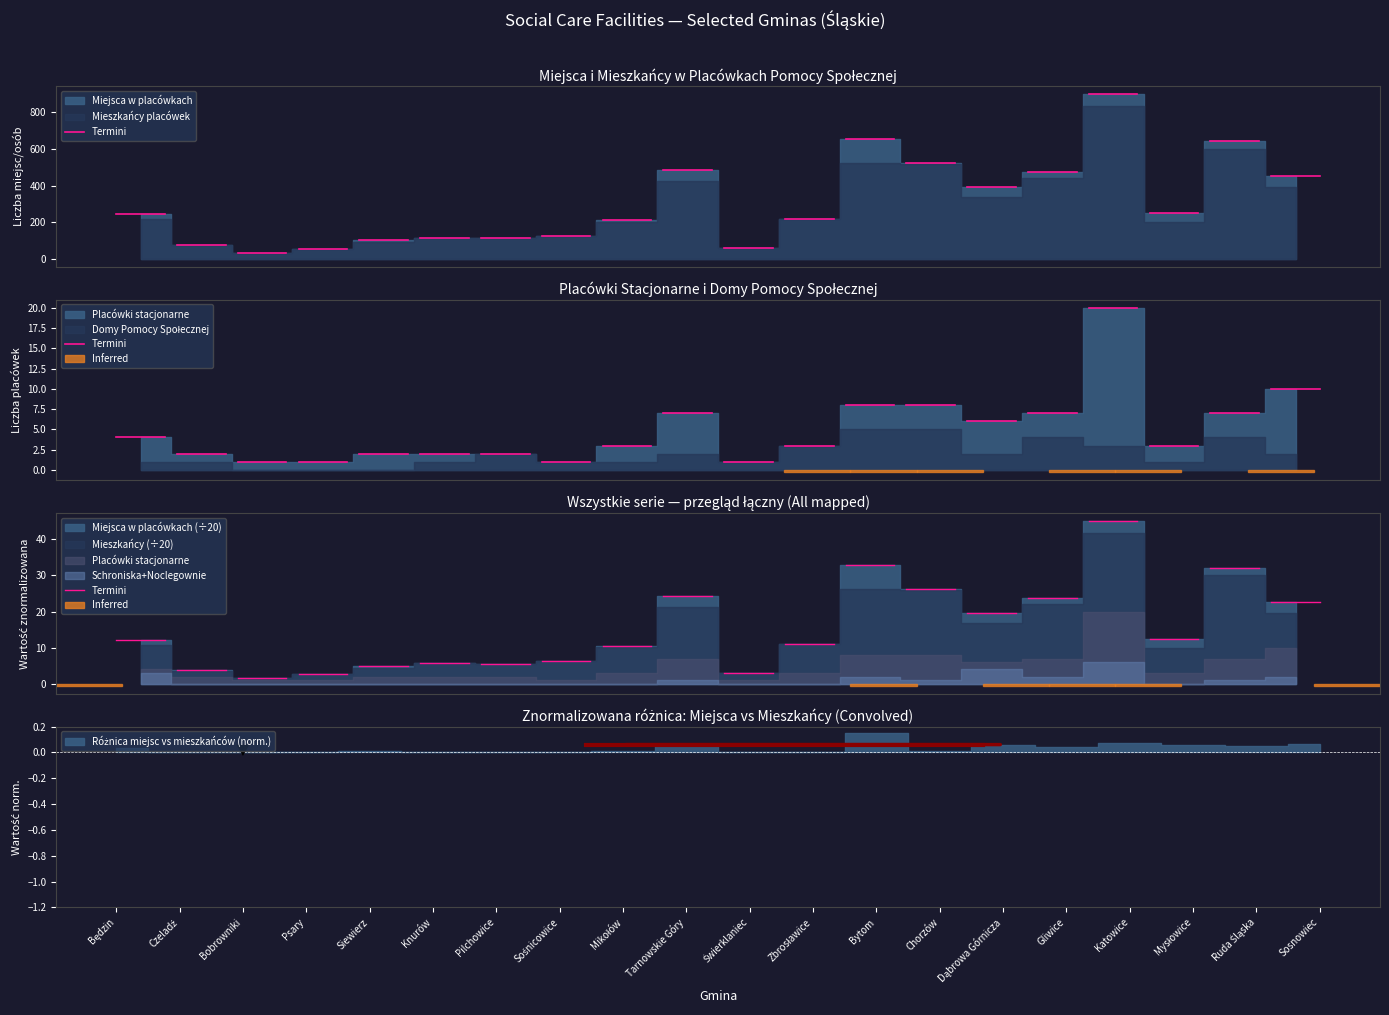

True or false: Mieszkańcy placówek and Miejsca w placówkach intersect in this chart.

False